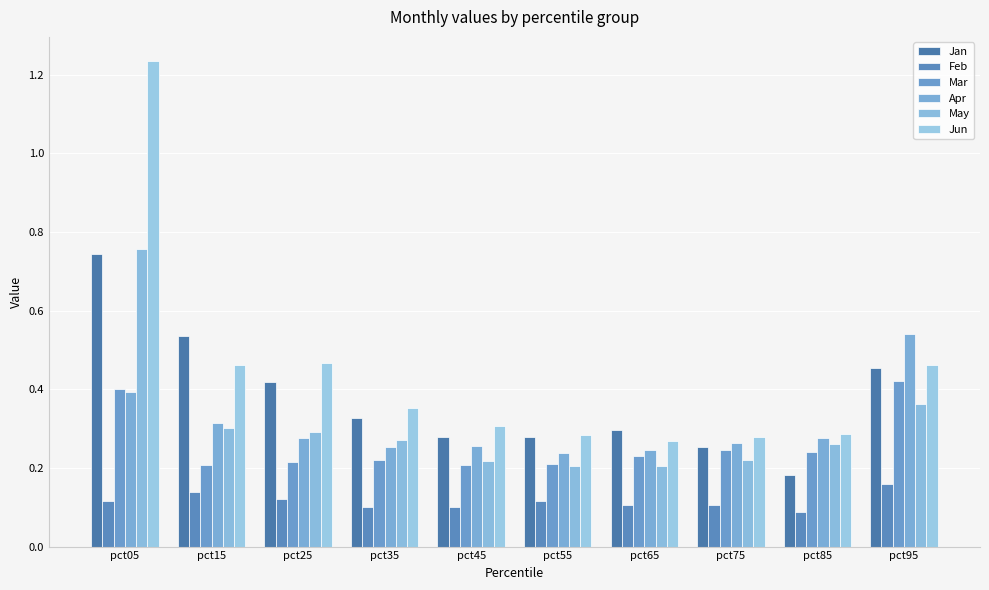

Which label corresponds to the smallest value in the chart?

pct85